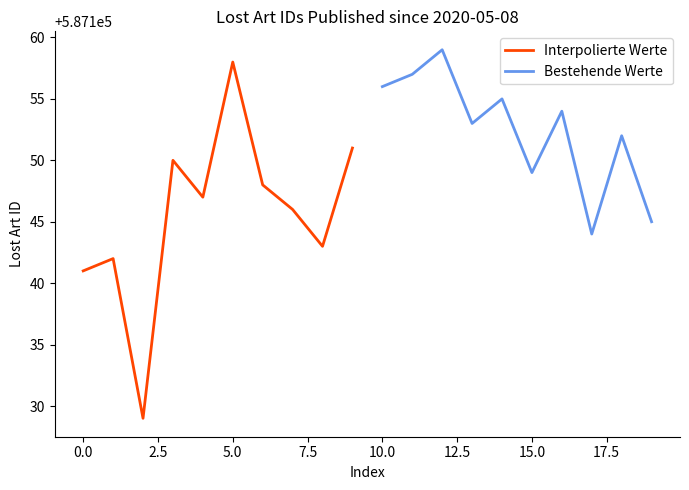

What is the maximum value for Interpolierte Werte?

587158